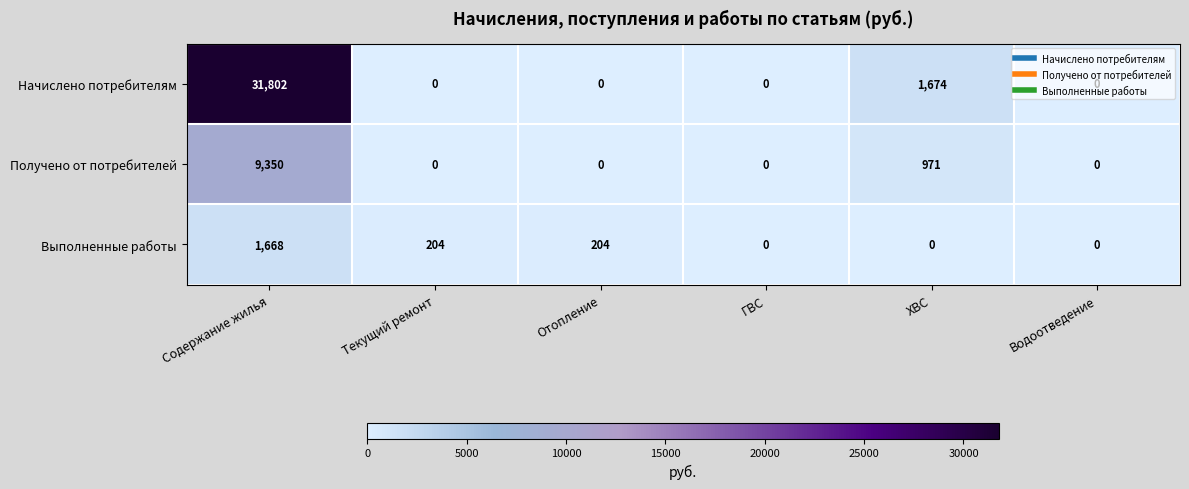

Is it true that Получено от потребителей equals -6076 at ГВС?

False